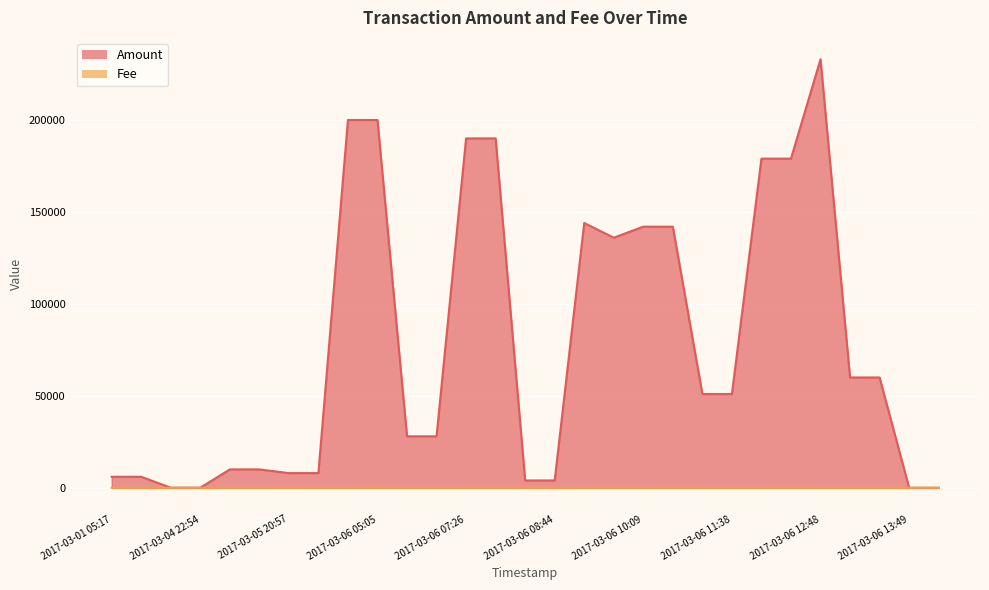

What is the spread (max minus min) of values at 2017-03-06 10:53?

141986.0